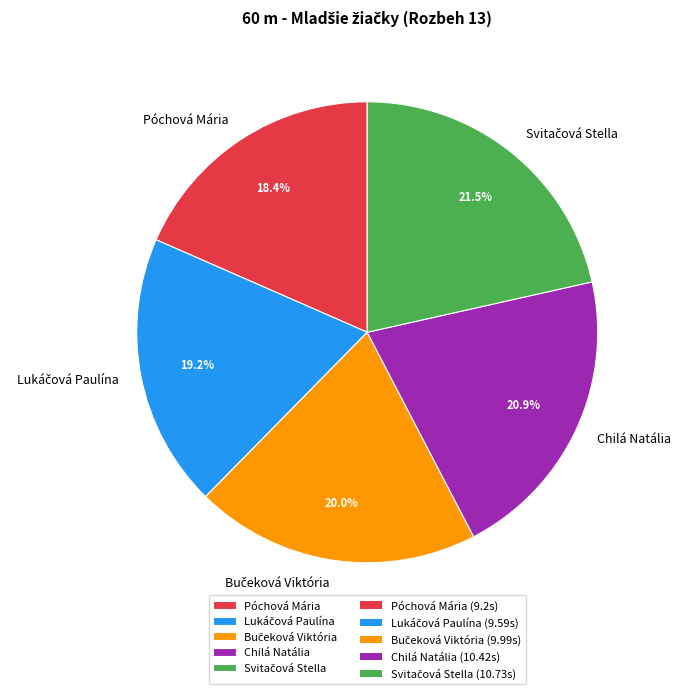

What is the ratio of the value at Chilá Natália to the value at Póchová Mária?

1.1